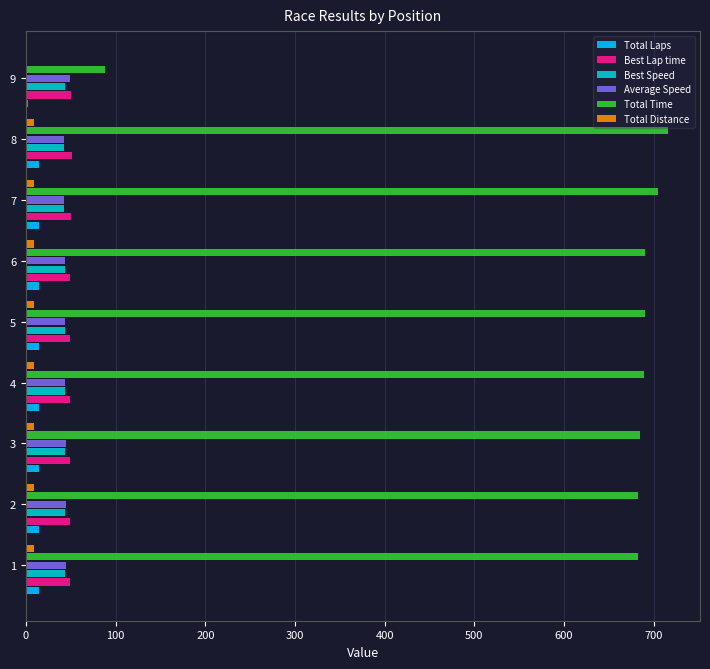

Which series has the largest total across all categories?

Total Time